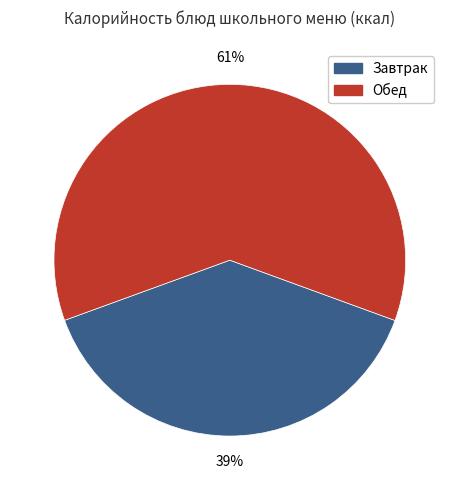

Does any single category account for the majority?

Yes